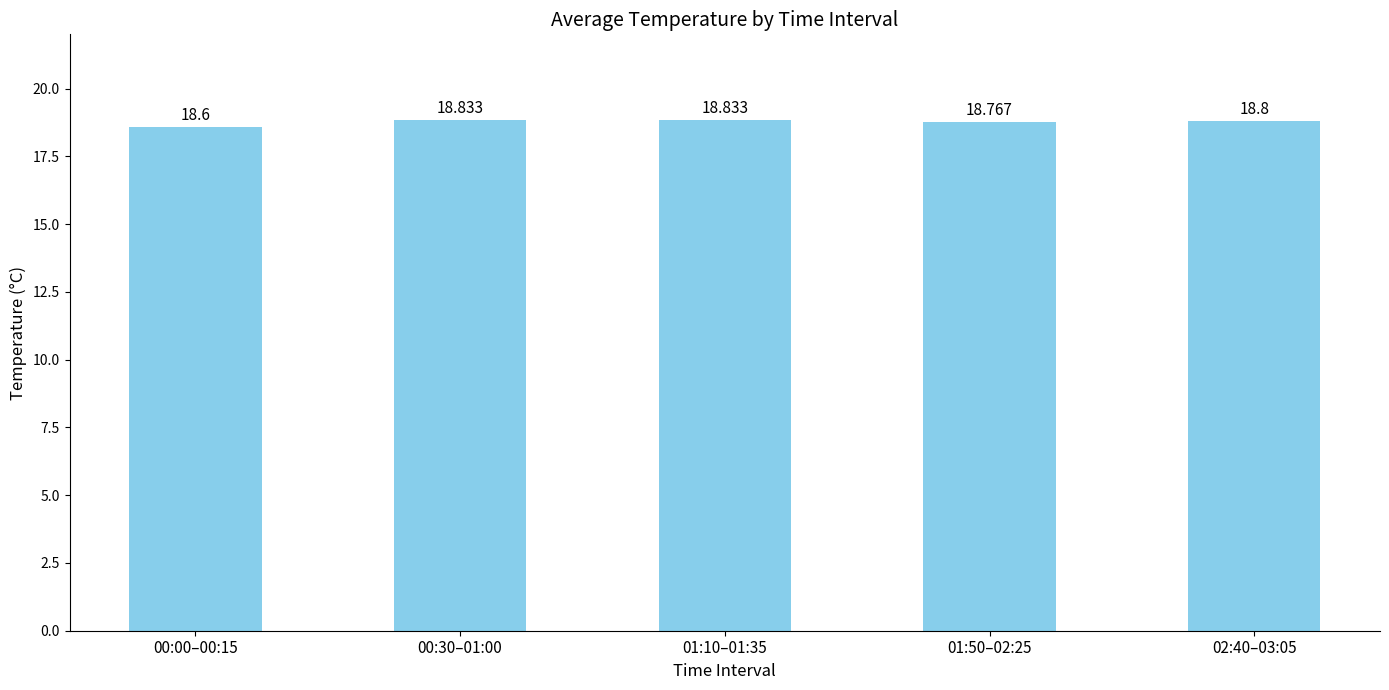

Which label corresponds to the smallest value in the chart?

00:00–00:15